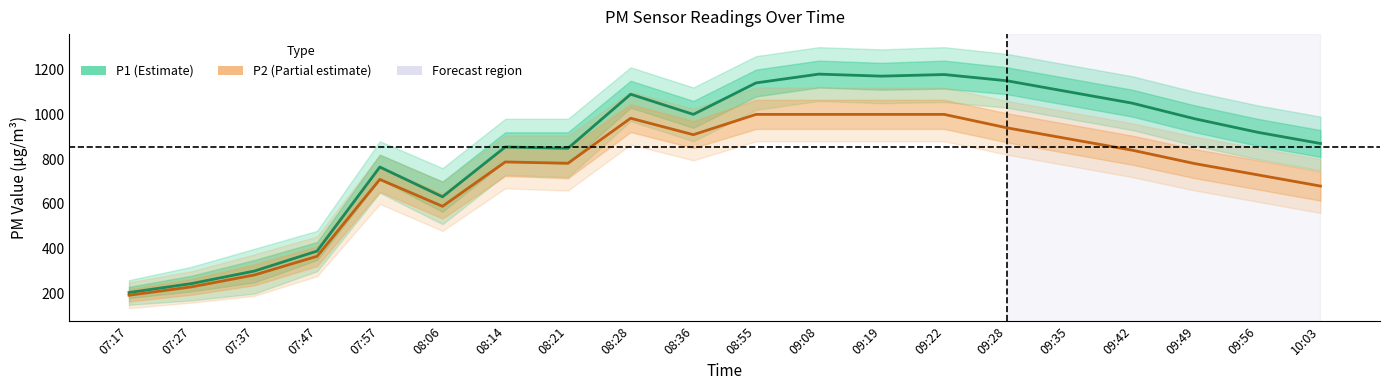

Which series has the largest range (max minus min)?

P1